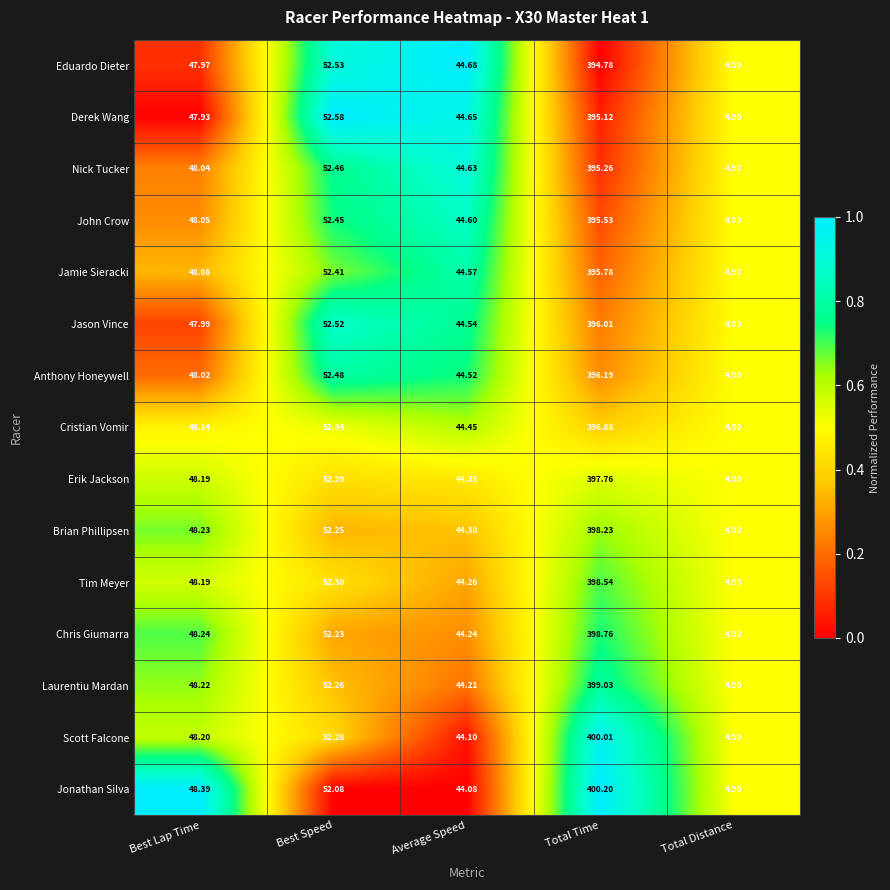

Which series changed the most between Best Speed and Total Time?

Jonathan Silva